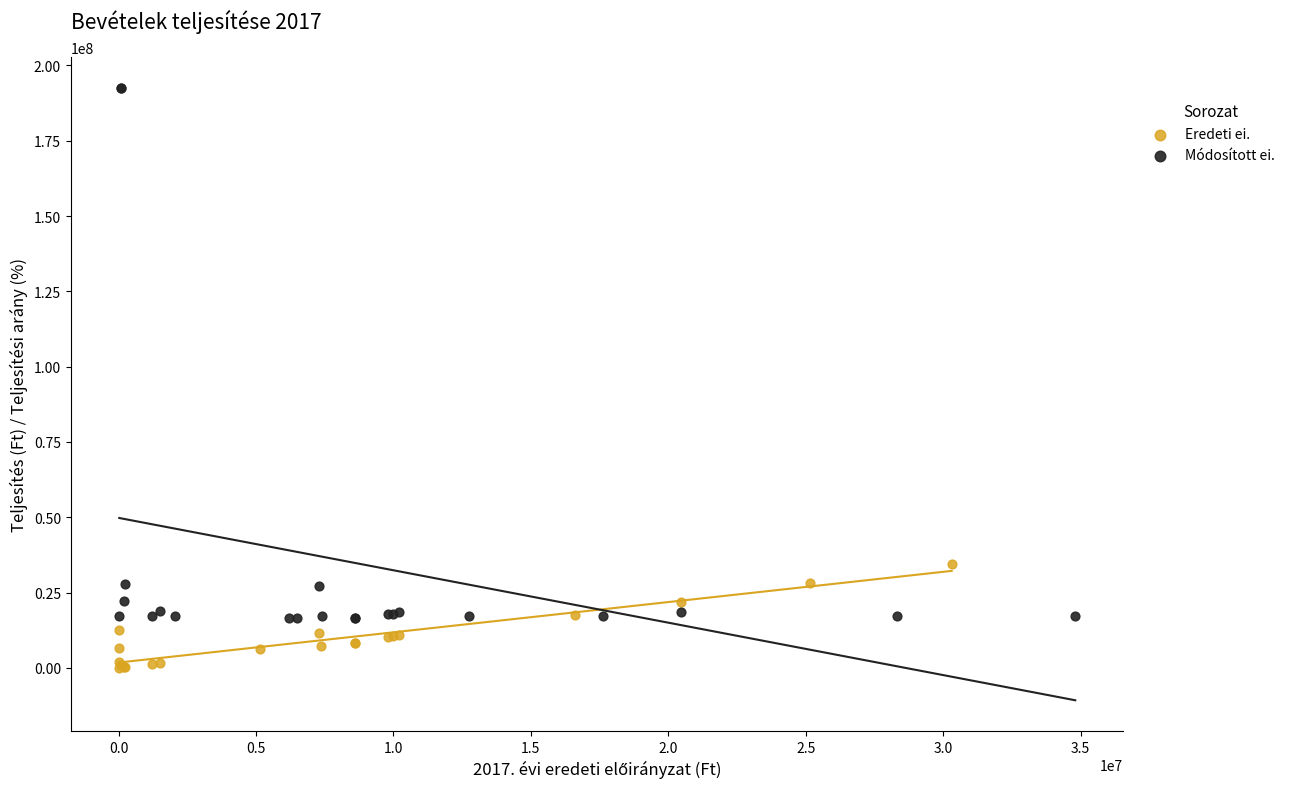

Which series reaches the minimum Y coordinate?

Eredeti ei.